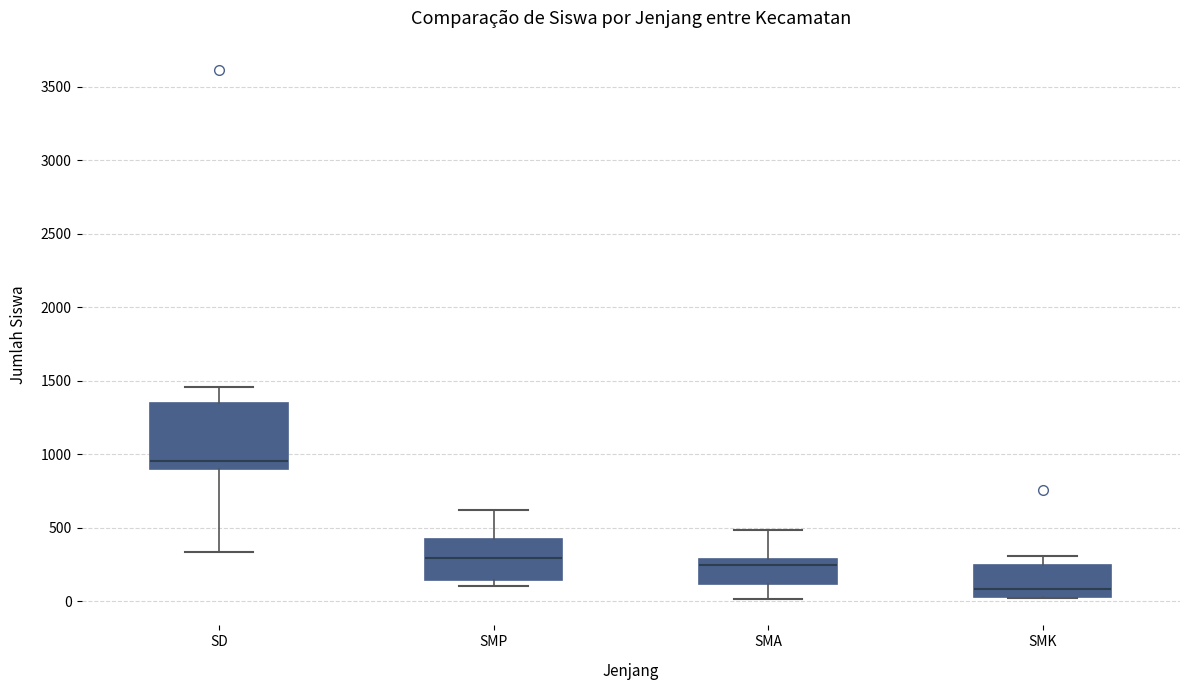

Reading left to right, transcribe this box plot: for each box, give where its median line is, the range the box spans, and where its two whiskers end, as read against the y-axis. The values are not printed on the chart, so give them approximately, as read against the axis.

SD: median 950, box 900 to 1350, whiskers 350 to 1450
SMP: median 300, box 150 to 450, whiskers 100 to 600
SMA: median 250, box 100 to 300, whiskers 0 to 500
SMK: median 100, box 50 to 250, whiskers 0 to 300